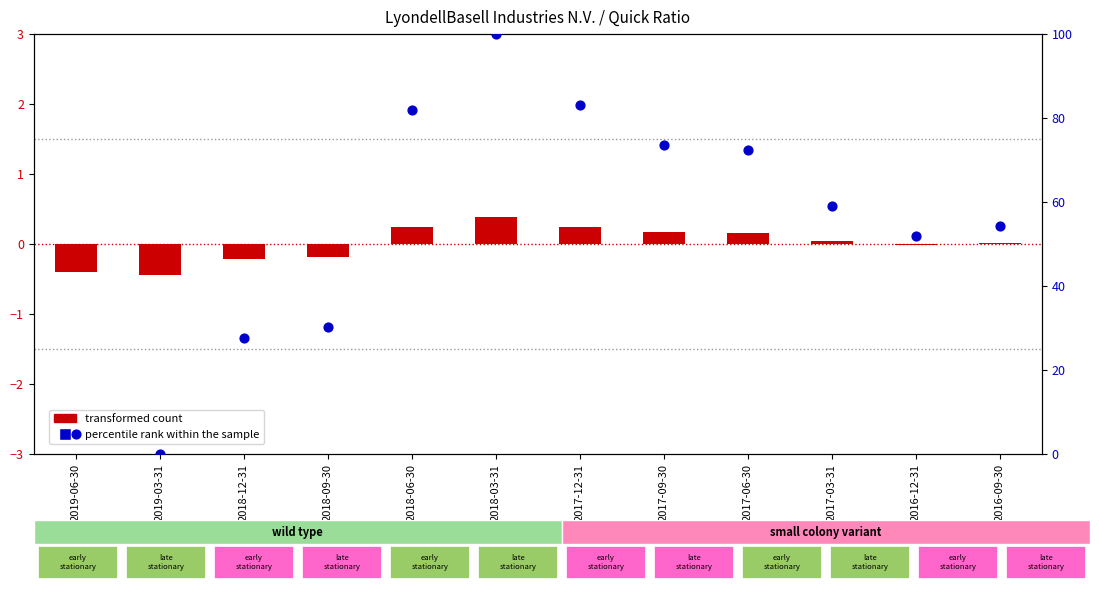

At how many categories does at least one series exceed 20?

10